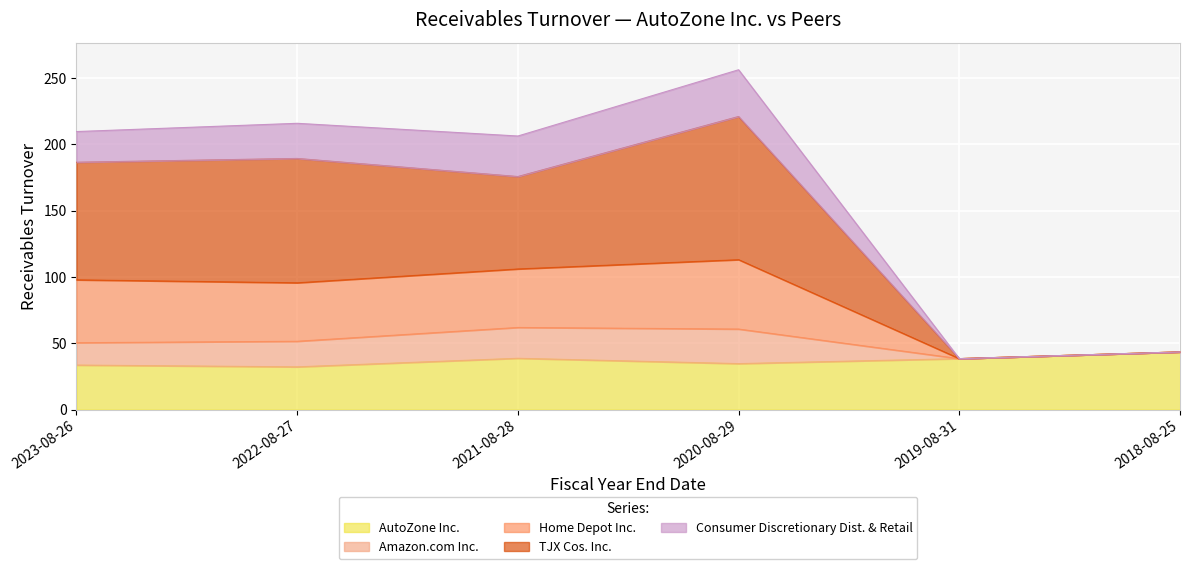

Is the value of Amazon.com Inc. at 2018-08-25 greater than the value of Home Depot Inc. at 2022-08-27?

No